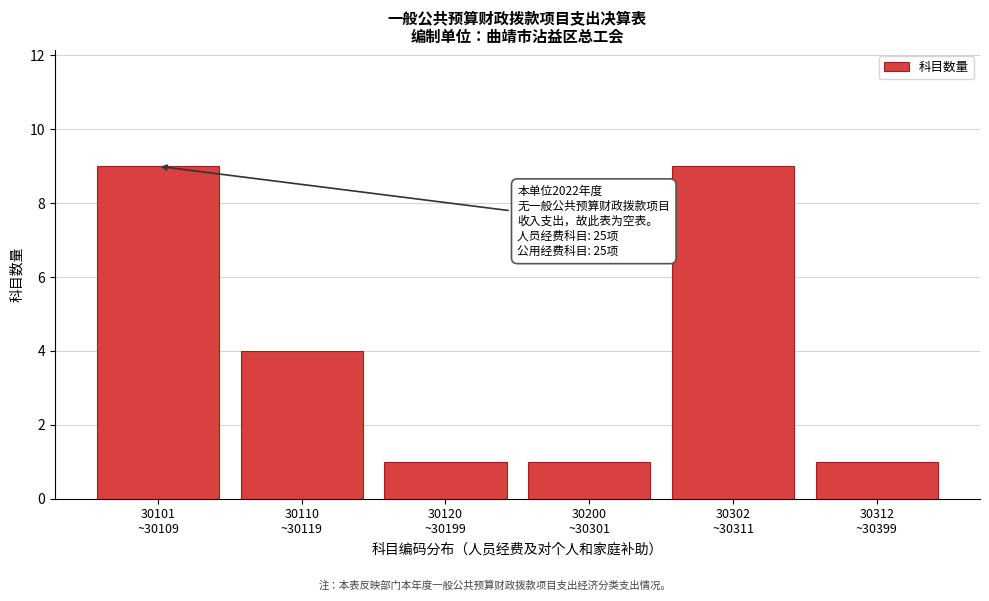

Reading left to right, what are all the values shown in this chart?

9	4	1	1	9	1